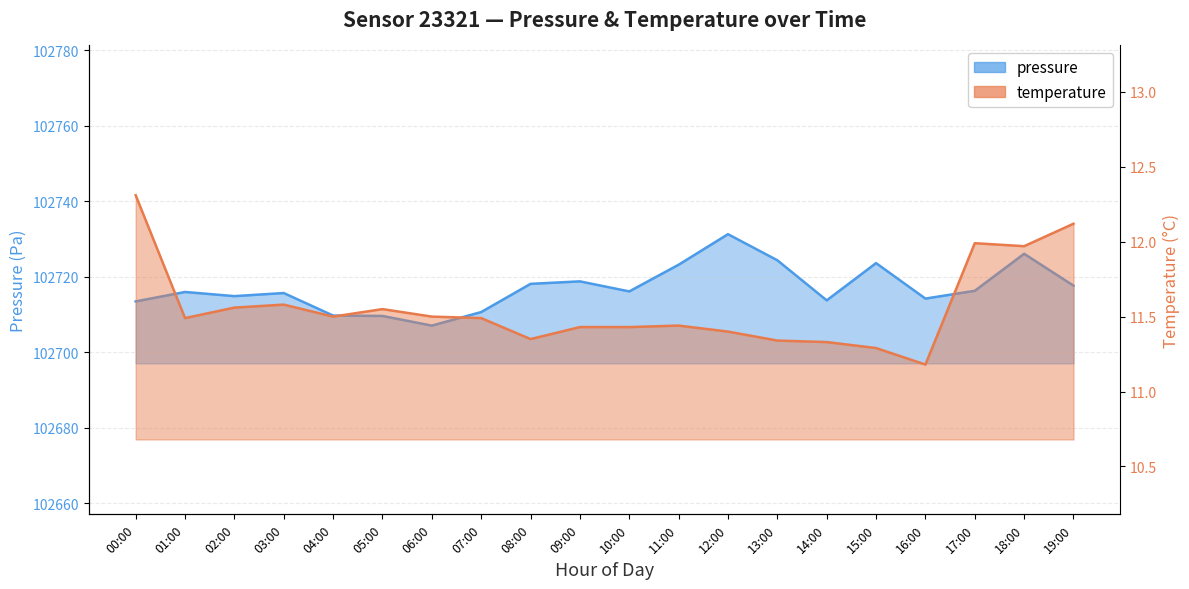

At which category does the chart reach its peak across all series?

12:00